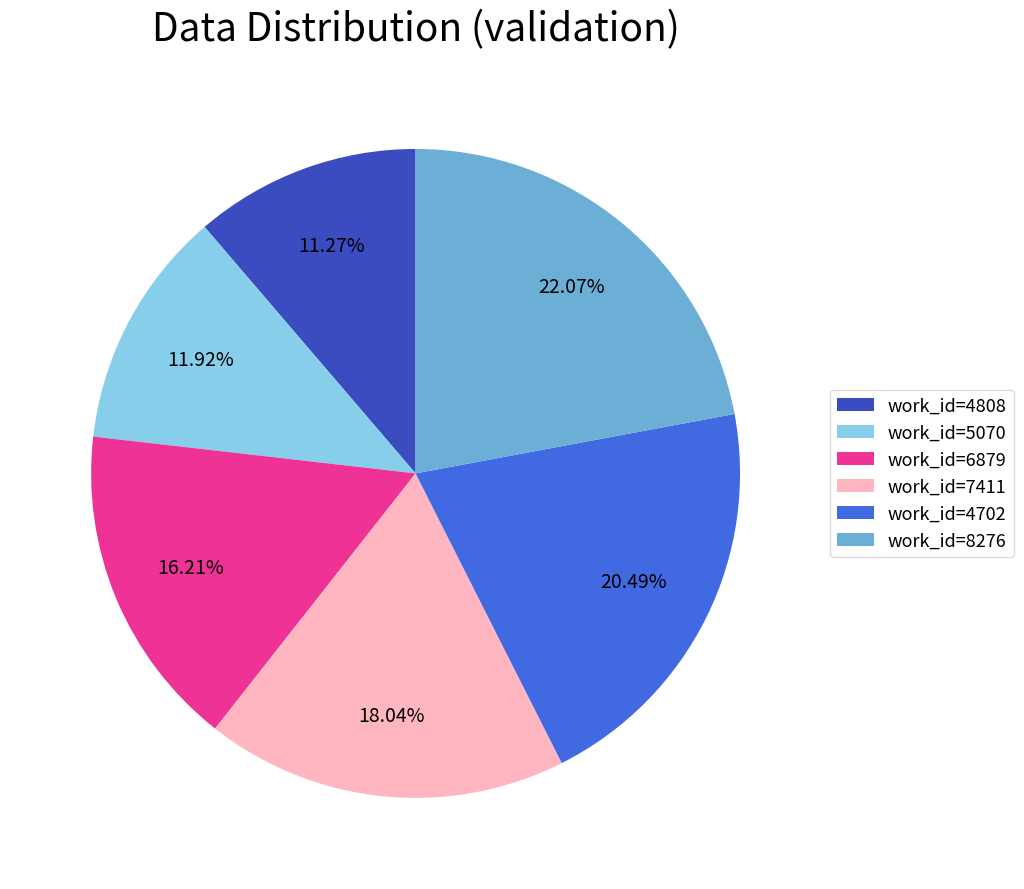

Combined, do work_id=6879 and work_id=5070 account for over 50%?

No